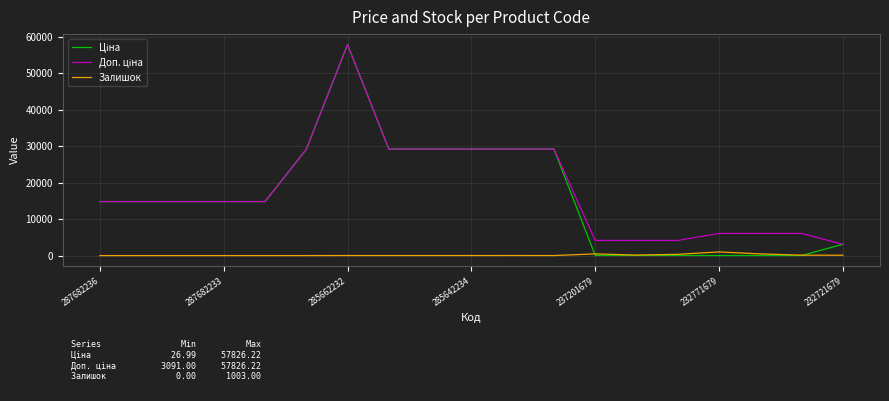

What is the greatest value displayed?

57826.2